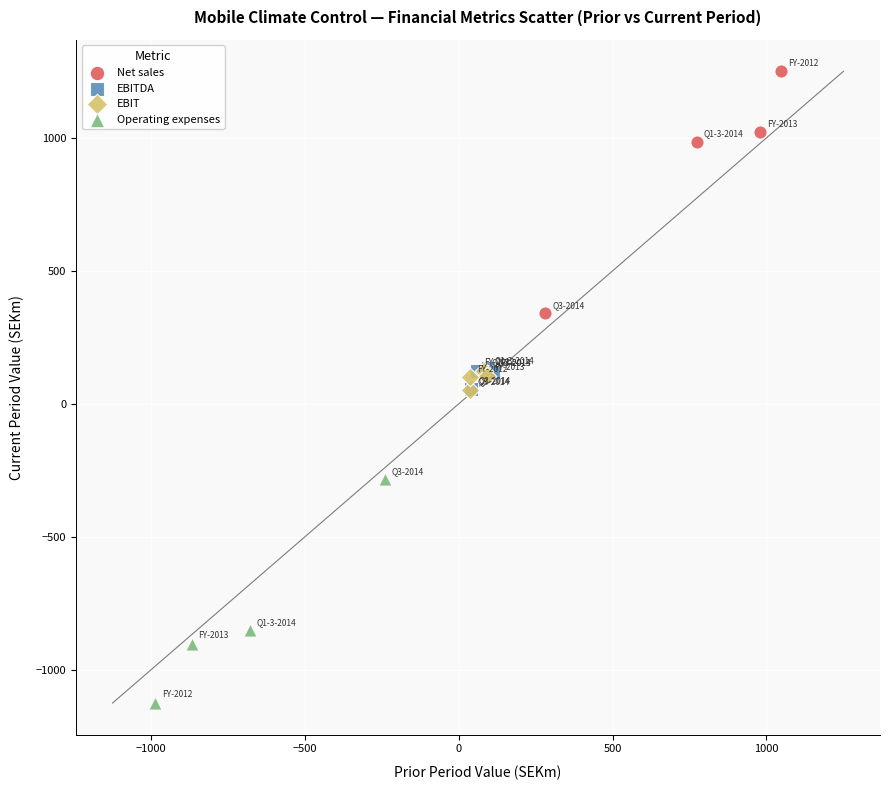

Which series contains the lowest Y value?

Operating expenses